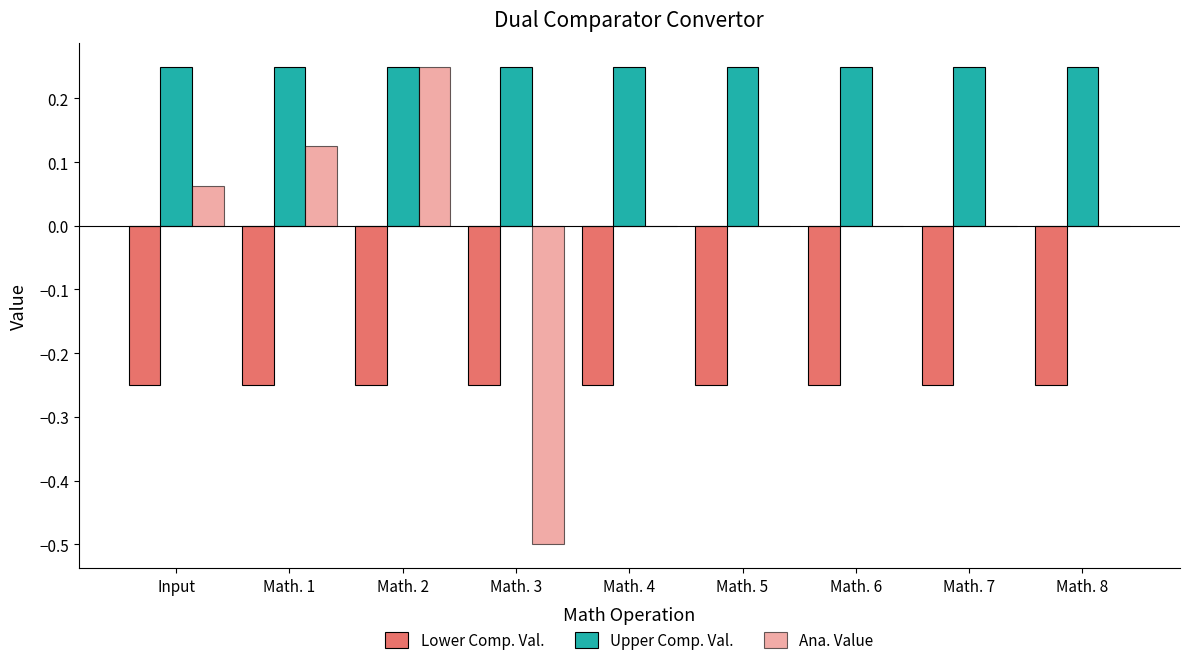

How many groups of bars are there?

9